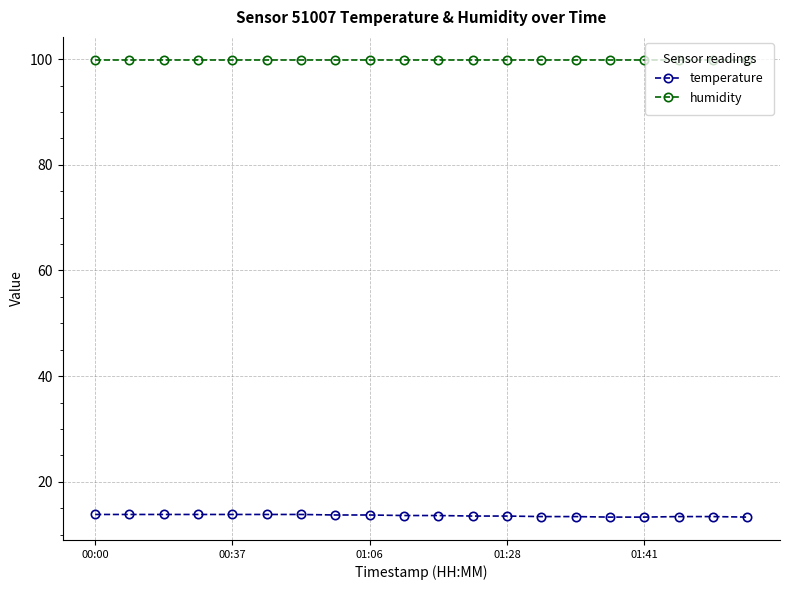

Which series has the largest total across all categories?

humidity